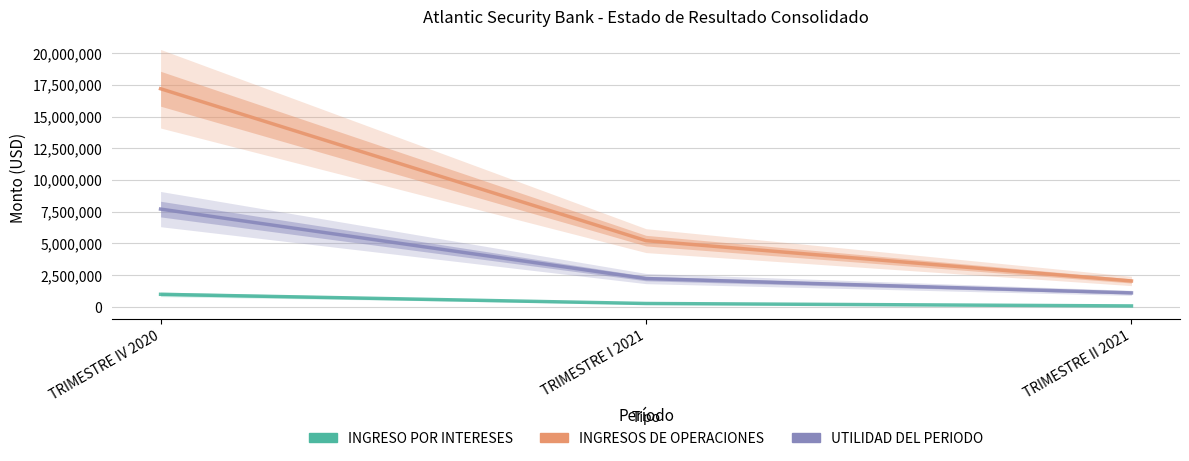

What is the difference between the highest and lowest values at TRIMESTRE I 2021?

4952013.1